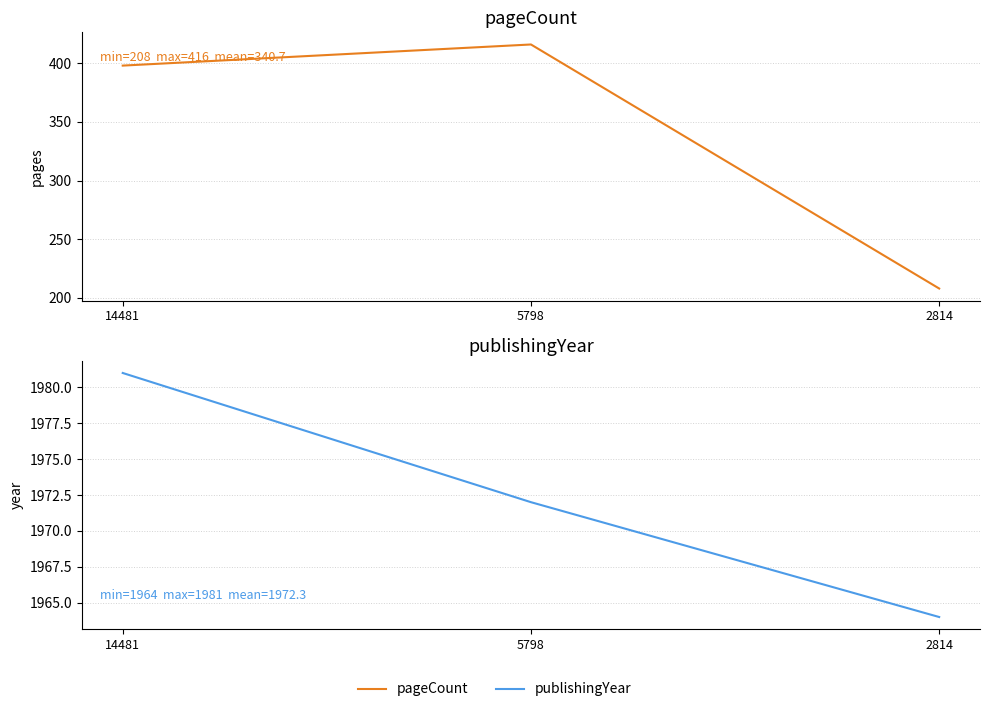

Rank the categories by publishingYear value from highest to lowest.

14481, 5798, 2814